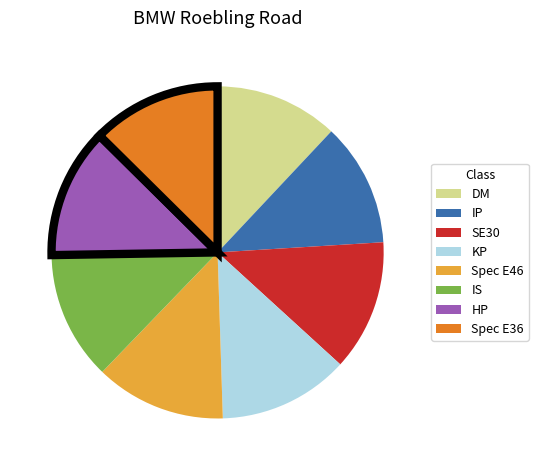

Between IP and KP, which is larger?

KP